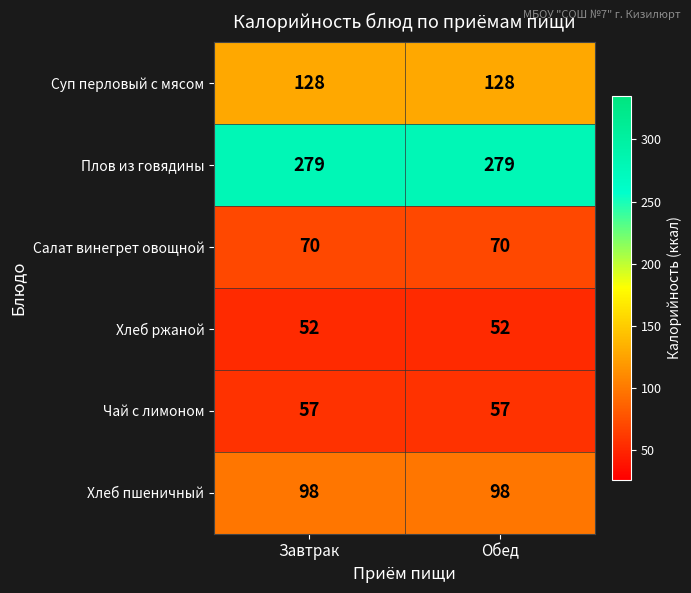

Reading left to right, what are all the values shown in this chart?

Суп перловый с мясом: Завтрак=128	Обед=128
Плов из говядины: Завтрак=279	Обед=279
Салат винегрет овощной: Завтрак=70	Обед=70
Хлеб ржаной: Завтрак=52	Обед=52
Чай с лимоном: Завтрак=57	Обед=57
Хлеб пшеничный: Завтрак=98	Обед=98